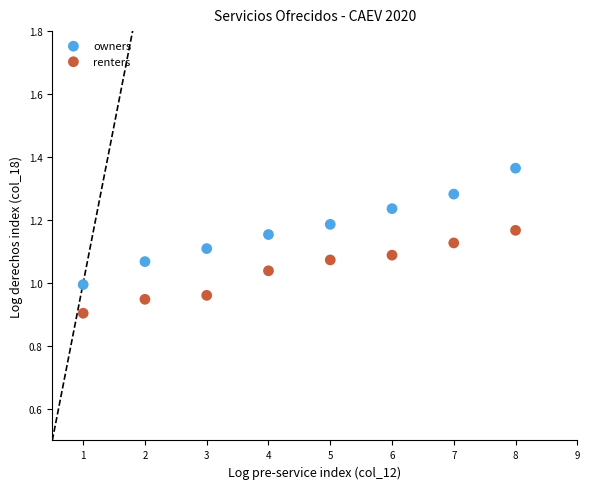

What are all the series names shown in the legend?

owners, renters